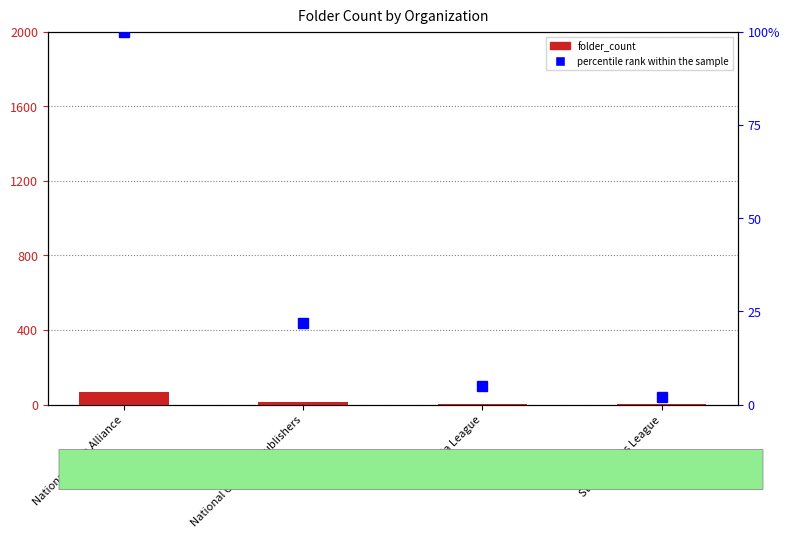

Reading left to right, transcribe all the data shown in this chart.

folder_count: 68	15	4	2
percentile rank within the sample: 100	22	5	2